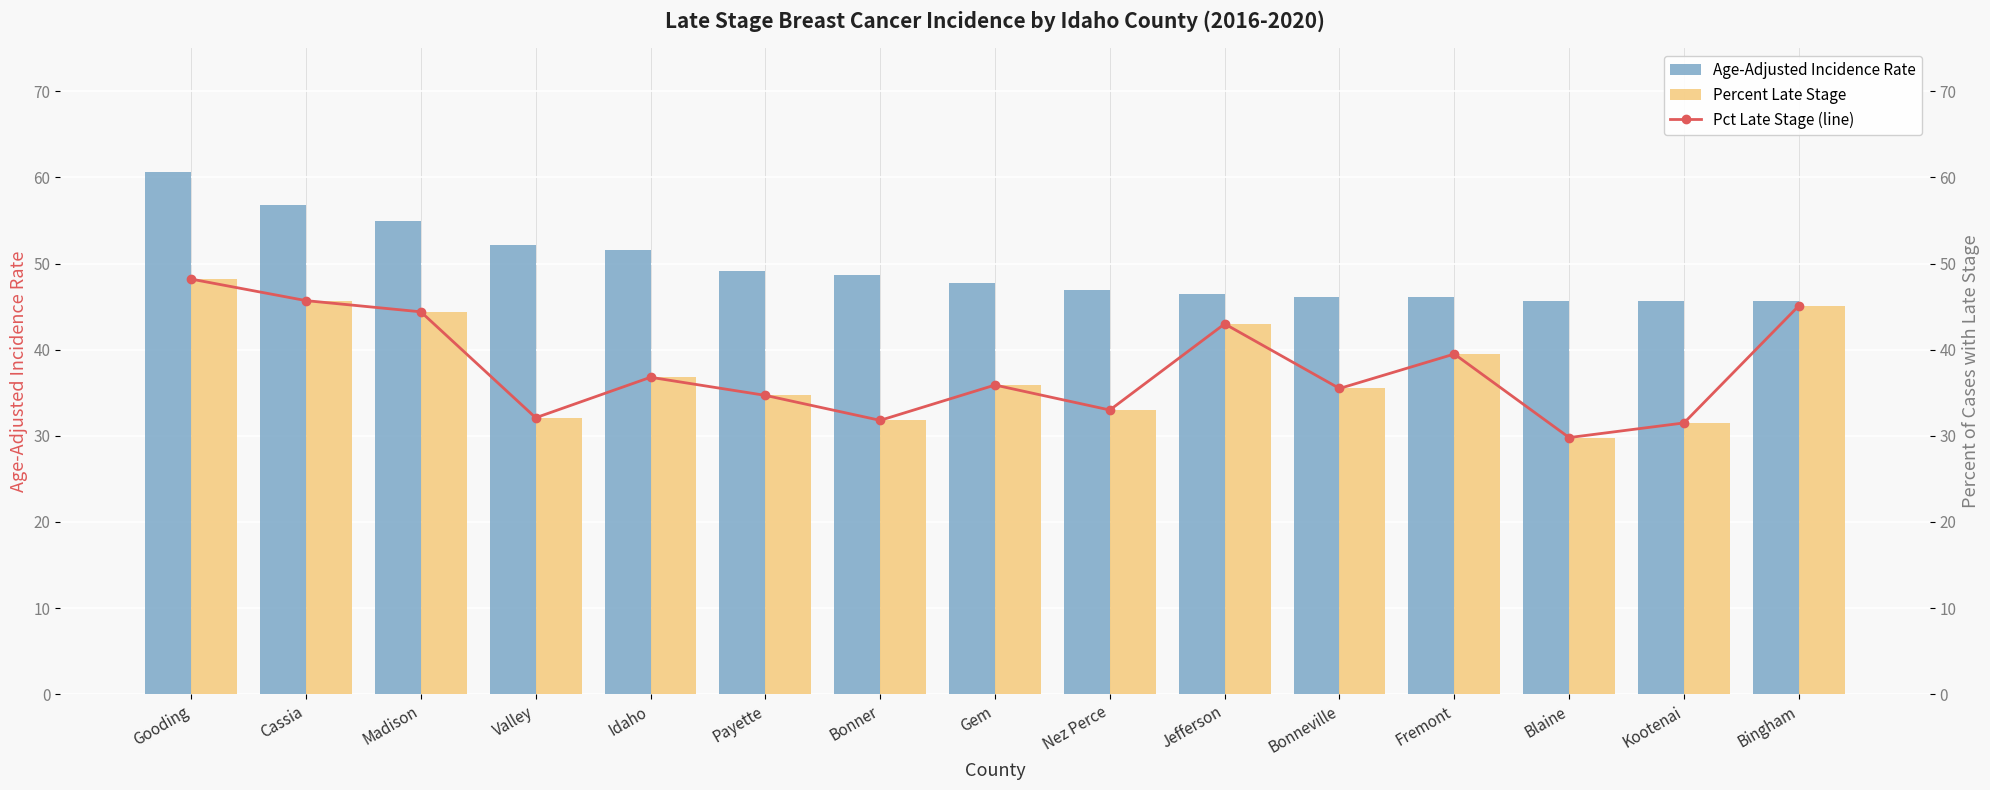

Which category has the lowest value in the Percent Late Stage series?

Blaine